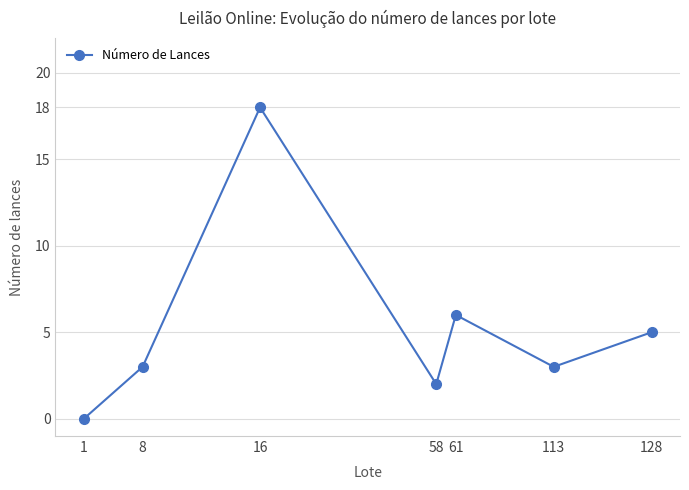

Which has a higher value, 113 or 58?

113